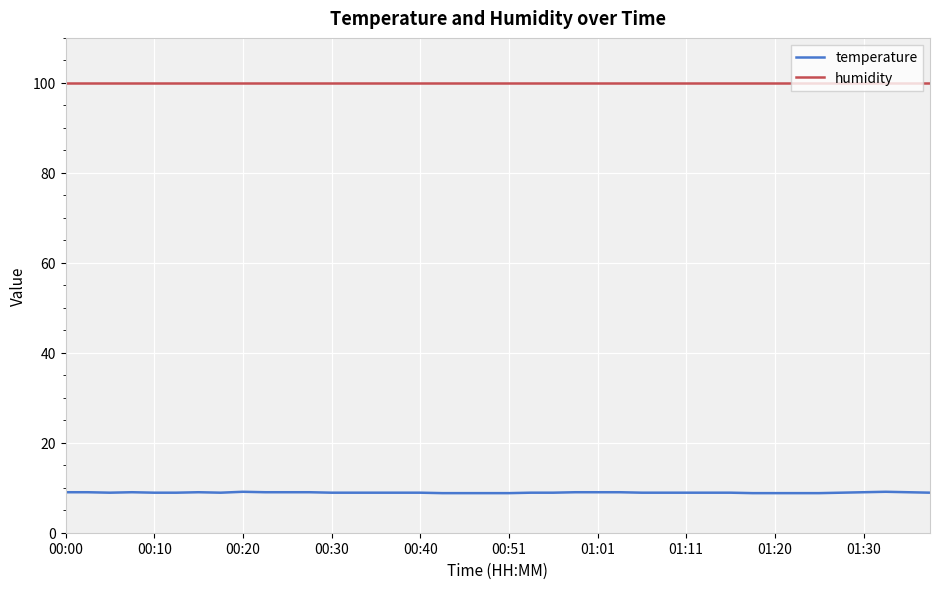

List the series in order of their peak value, lowest first.

temperature, humidity